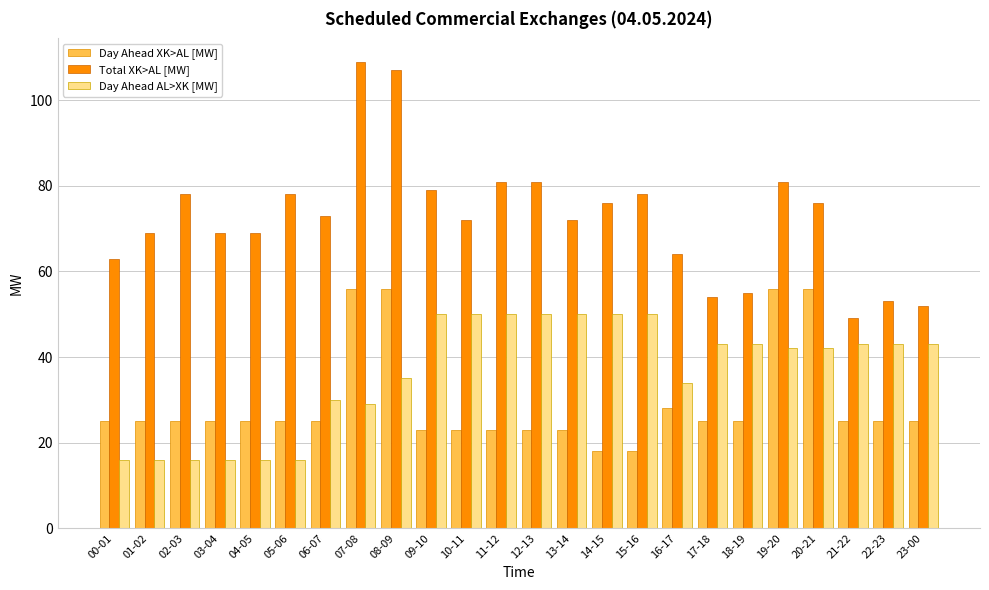

What is the total value across all series at 02-03?

119